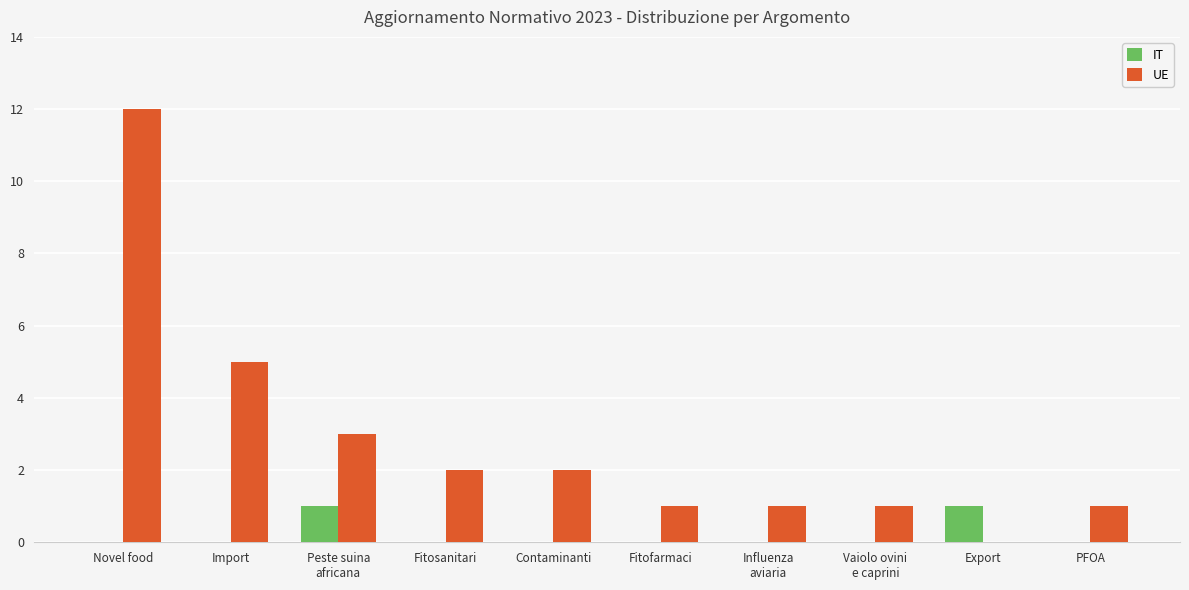

At which label is UE closest to 6?

Import